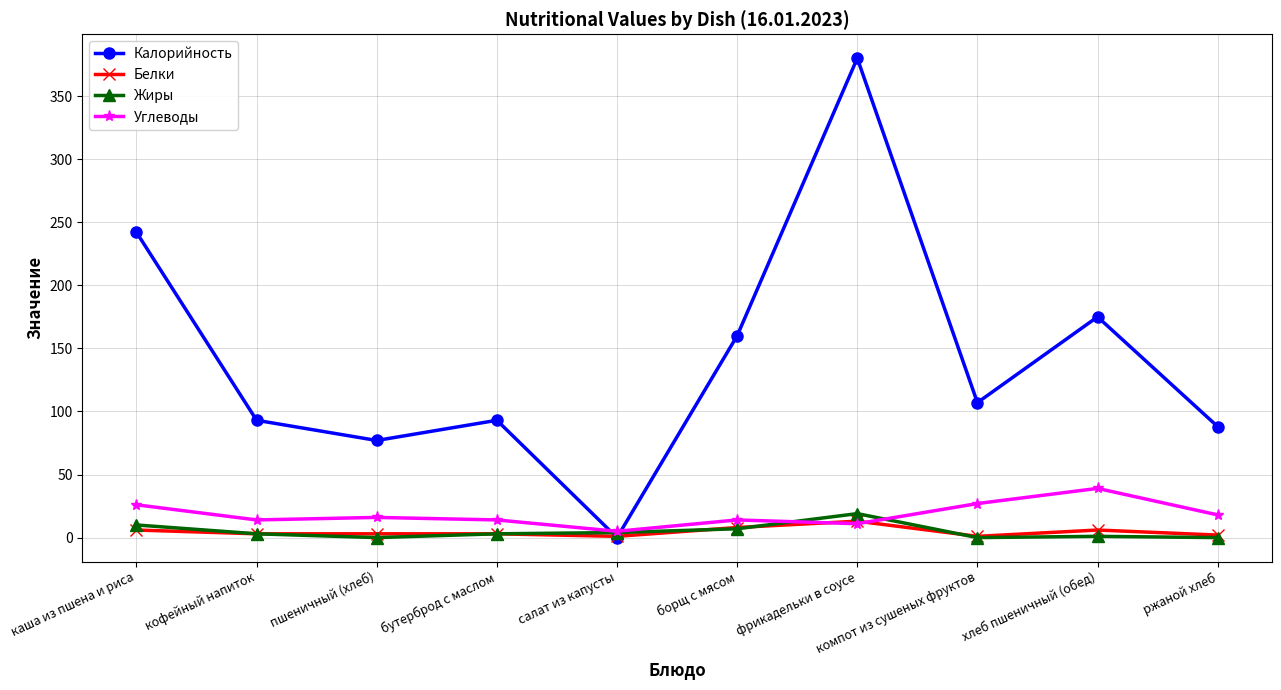

At how many categories does at least one series exceed 67?

9